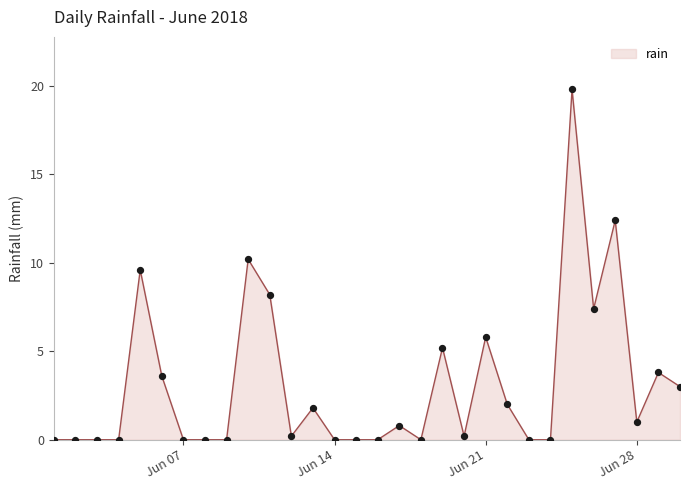

What is the difference between the maximum and minimum values?

19.8